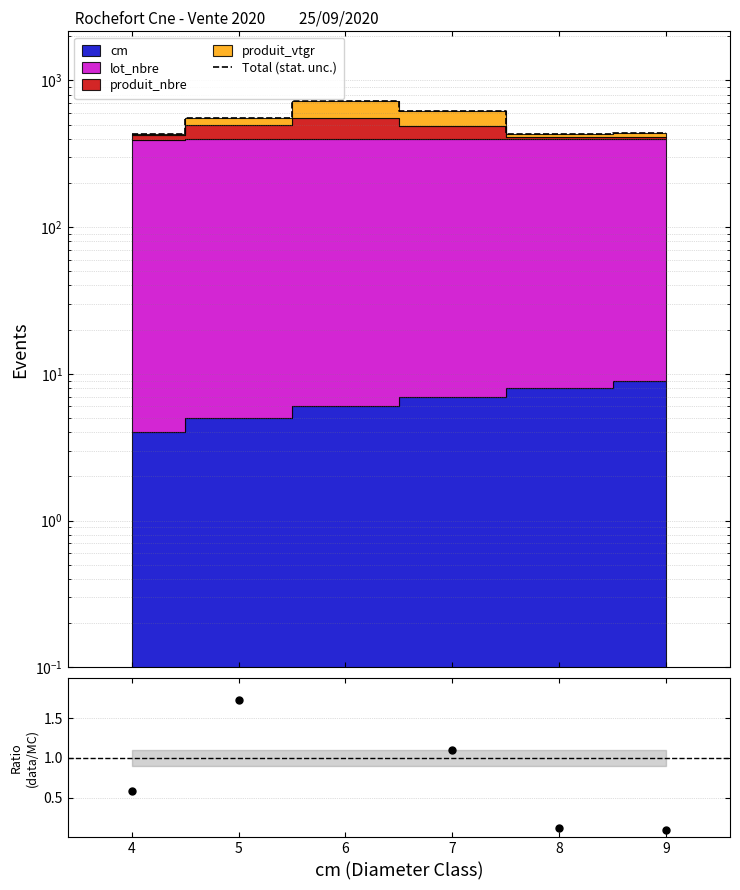

At which category is the sum across all series the highest?

6